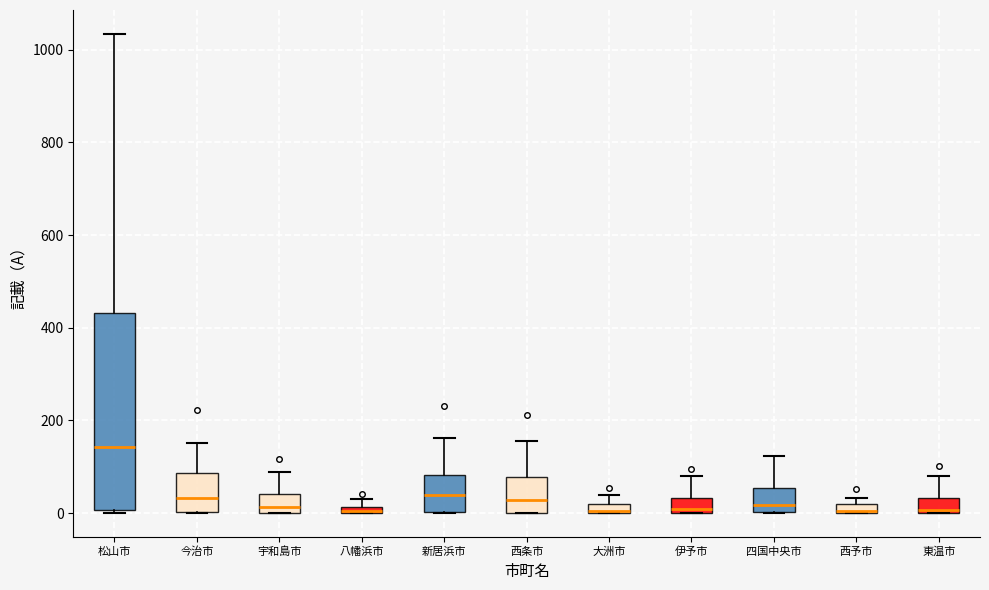

Which box is the tallest, from its lower edge to its upper edge?

松山市